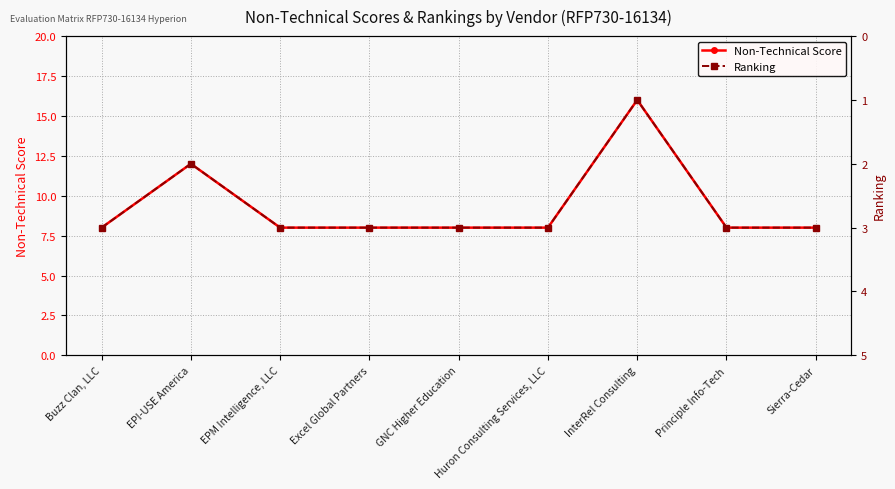

Reading left to right, extract all data points from this chart.

Non-Technical Score: Buzz Clan, LLC=8	EPI-USE America=12	EPM Intelligence, LLC=8	Excel Global Partners=8	GNC Higher Education=8	Huron Consulting Services, LLC=8	InterRel Consulting=16	Principle Info-Tech=8	Sierra-Cedar=8
Ranking: Buzz Clan, LLC=3	EPI-USE America=2	EPM Intelligence, LLC=3	Excel Global Partners=3	GNC Higher Education=3	Huron Consulting Services, LLC=3	InterRel Consulting=1	Principle Info-Tech=3	Sierra-Cedar=3